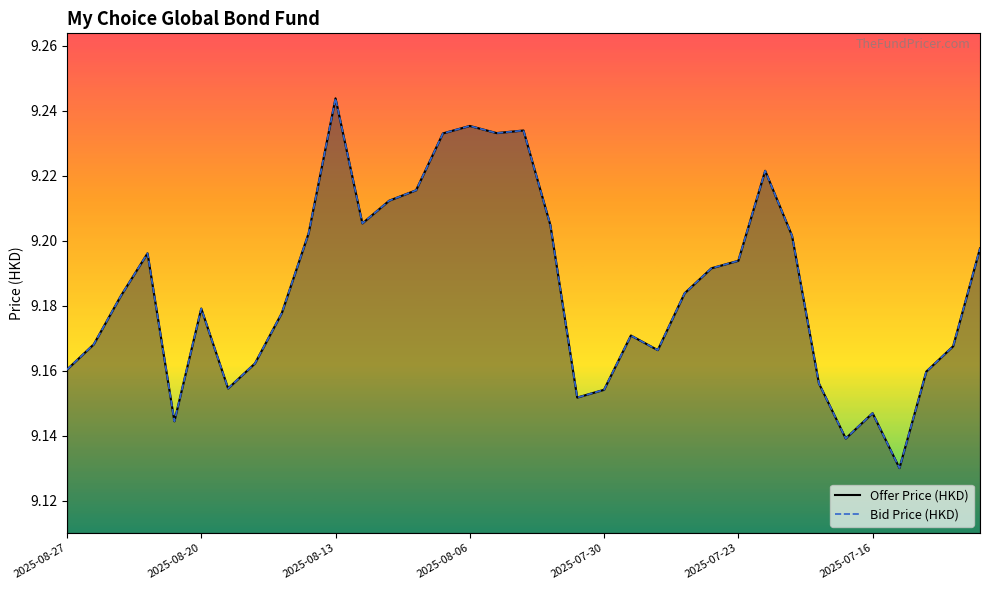

At which category does the chart reach its minimum across all series?

2025-07-15